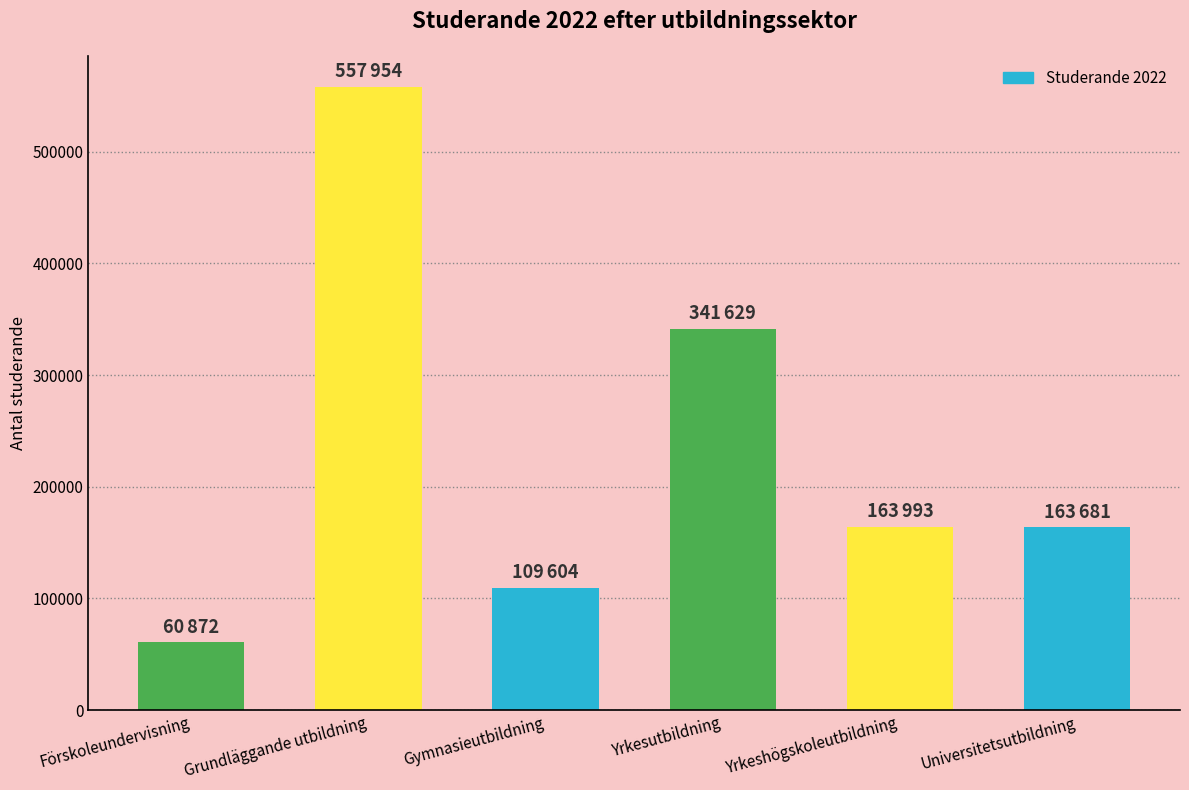

Where is the data nearest to the value 309413?

Yrkesutbildning